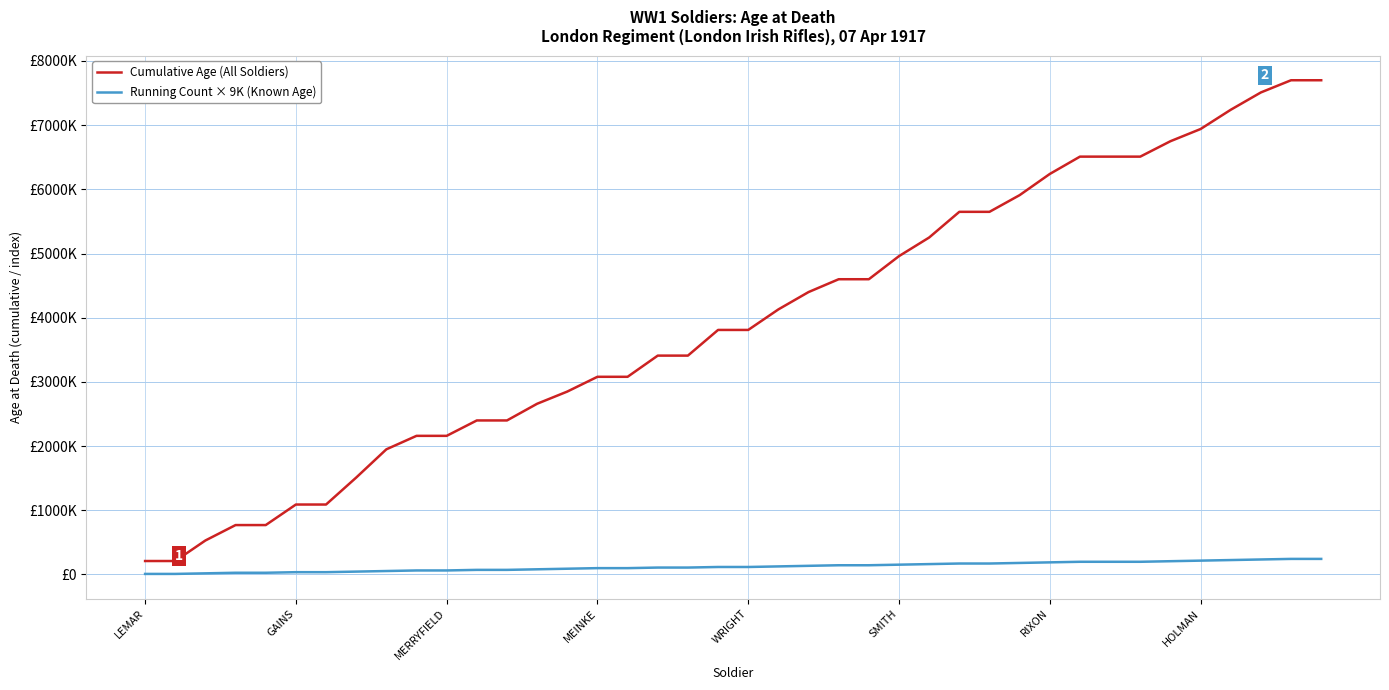

Does the chart have visible grid lines?

Yes